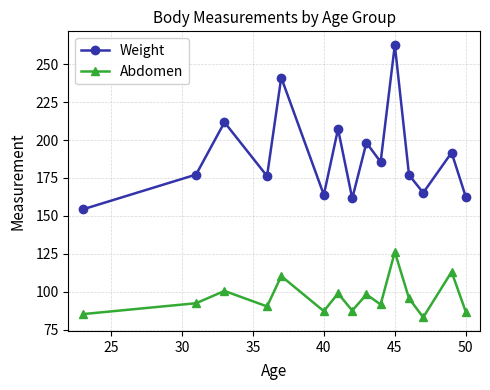

True or false: Weight and Abdomen intersect in this chart.

False